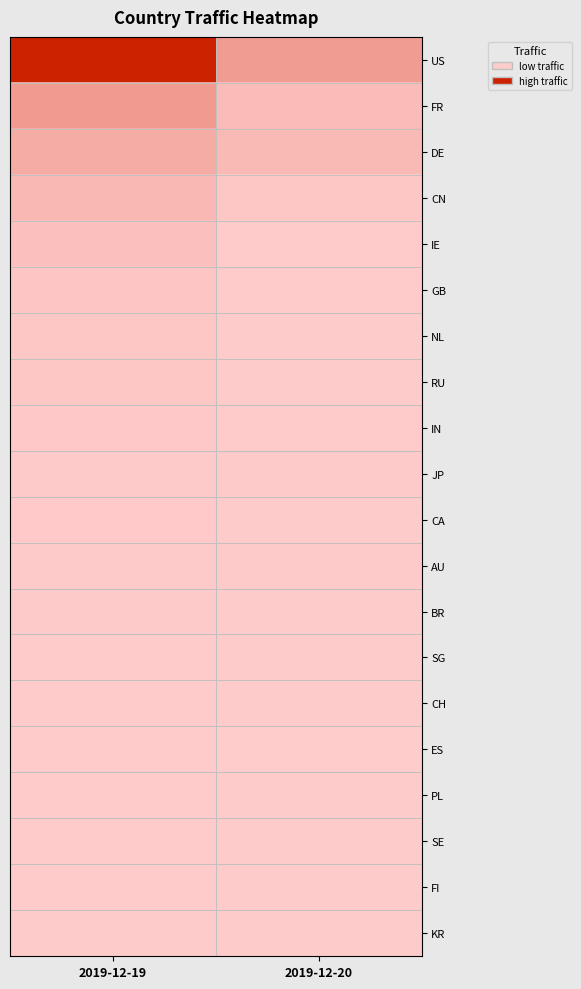

The value of KR at 2019-12-19 is 425. True or false?

True